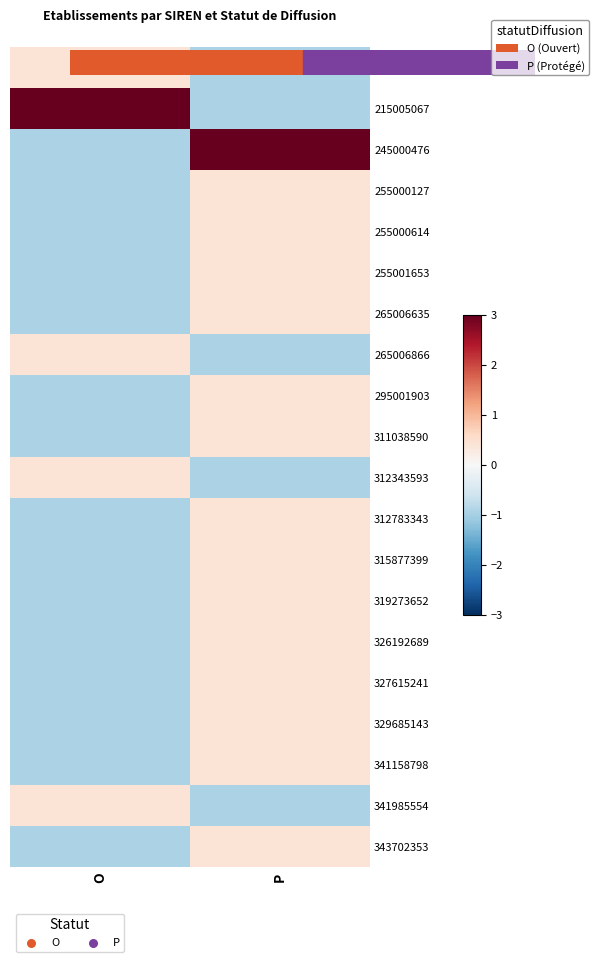

What is the total value across all series at P?

6.8